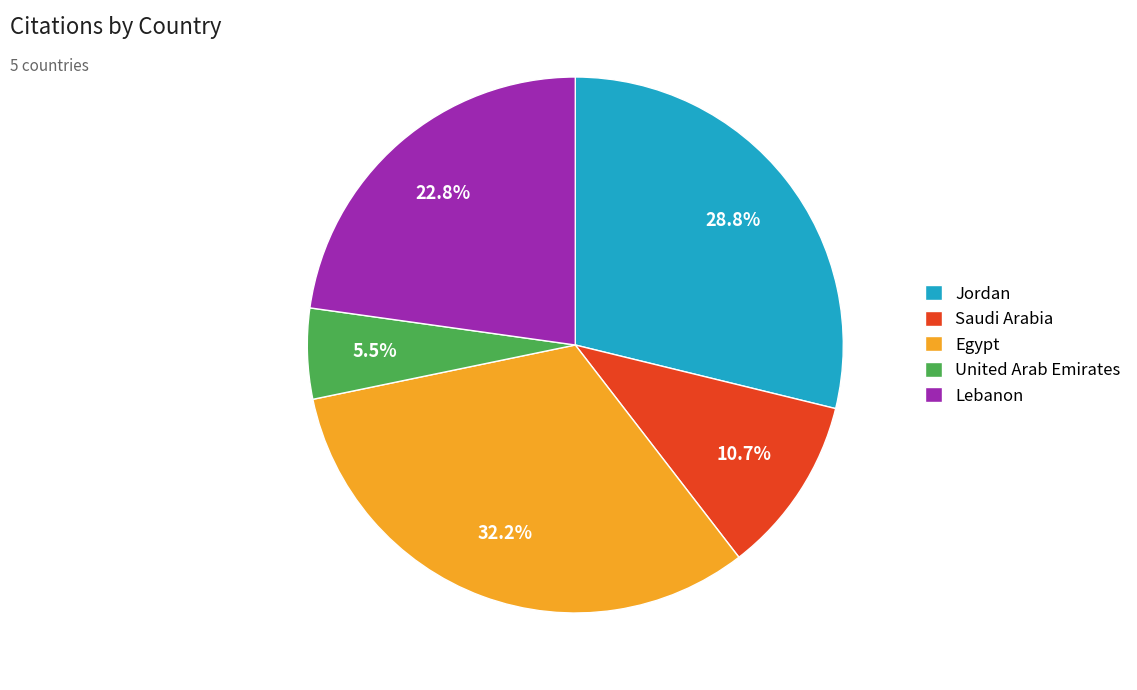

To the nearest percent, what is the combined percentage of Egypt and Lebanon?

55%